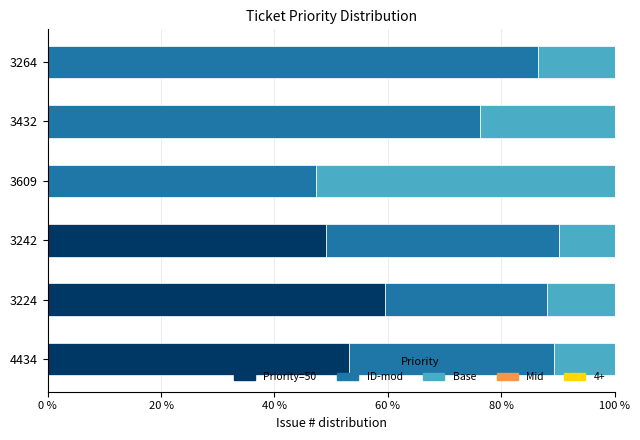

Is it true that Priority=50 equals 0.0 at 3264?

True